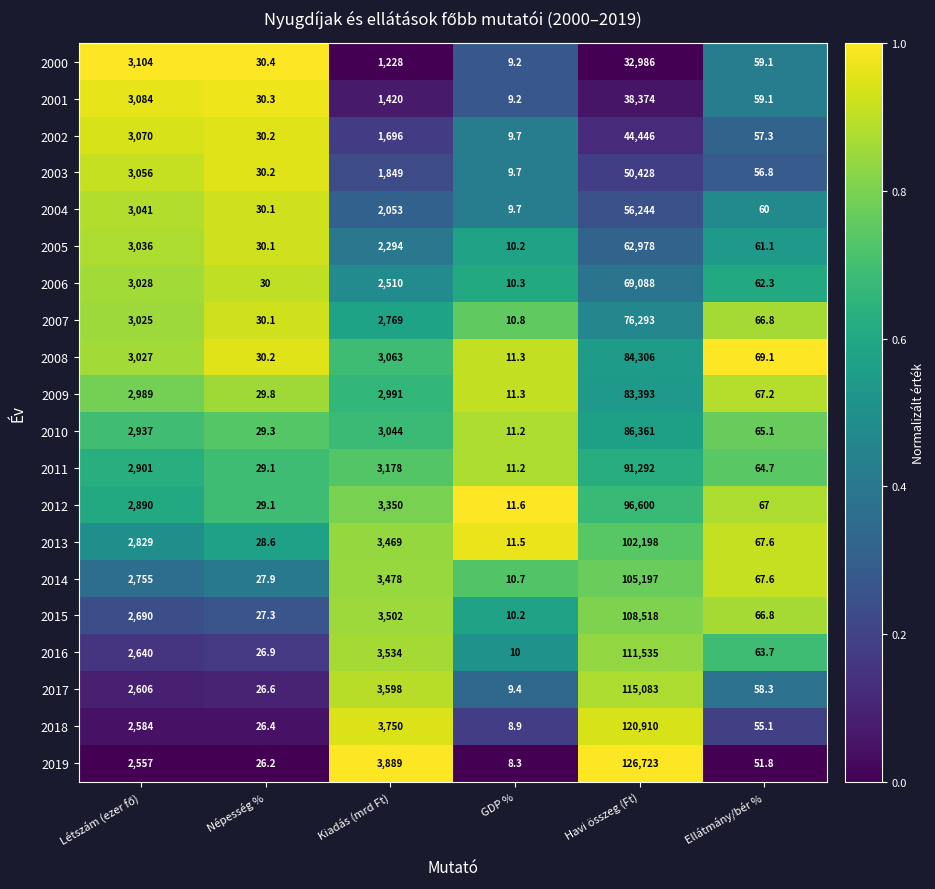

What is the total value across all series at Ellátmány/bér %?

1246.5